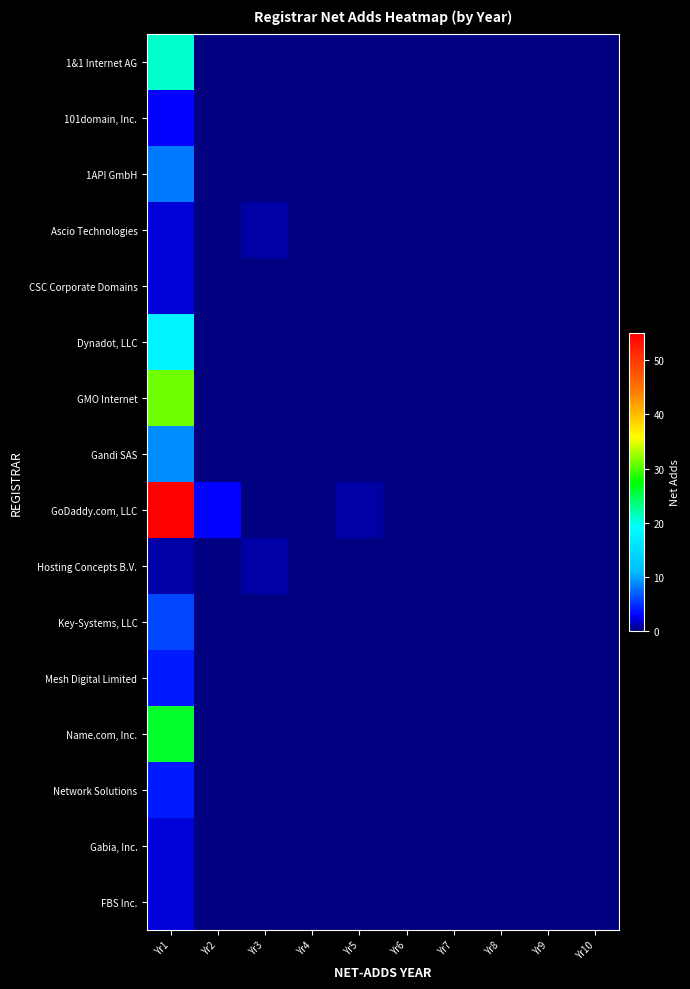

Reading right to left, extract all data points from this chart.

1&1 Internet AG: Yr10=0	Yr9=0	Yr8=0	Yr7=0	Yr6=0	Yr5=0	Yr4=0	Yr3=0	Yr2=0	Yr1=21
101domain, Inc.: Yr10=0	Yr9=0	Yr8=0	Yr7=0	Yr6=0	Yr5=0	Yr4=0	Yr3=0	Yr2=0	Yr1=3
1API GmbH: Yr10=0	Yr9=0	Yr8=0	Yr7=0	Yr6=0	Yr5=0	Yr4=0	Yr3=0	Yr2=0	Yr1=8
Ascio Technologies: Yr10=0	Yr9=0	Yr8=0	Yr7=0	Yr6=0	Yr5=0	Yr4=0	Yr3=1	Yr2=0	Yr1=2
CSC Corporate Domains: Yr10=0	Yr9=0	Yr8=0	Yr7=0	Yr6=0	Yr5=0	Yr4=0	Yr3=0	Yr2=0	Yr1=2
Dynadot, LLC: Yr10=0	Yr9=0	Yr8=0	Yr7=0	Yr6=0	Yr5=0	Yr4=0	Yr3=0	Yr2=0	Yr1=18
GMO Internet: Yr10=0	Yr9=0	Yr8=0	Yr7=0	Yr6=0	Yr5=0	Yr4=0	Yr3=0	Yr2=0	Yr1=31
Gandi SAS: Yr10=0	Yr9=0	Yr8=0	Yr7=0	Yr6=0	Yr5=0	Yr4=0	Yr3=0	Yr2=0	Yr1=9
GoDaddy.com, LLC: Yr10=0	Yr9=0	Yr8=0	Yr7=0	Yr6=0	Yr5=1	Yr4=0	Yr3=0	Yr2=3	Yr1=55
Hosting Concepts B.V.: Yr10=0	Yr9=0	Yr8=0	Yr7=0	Yr6=0	Yr5=0	Yr4=0	Yr3=1	Yr2=0	Yr1=1
Key-Systems, LLC: Yr10=0	Yr9=0	Yr8=0	Yr7=0	Yr6=0	Yr5=0	Yr4=0	Yr3=0	Yr2=0	Yr1=6
Mesh Digital Limited: Yr10=0	Yr9=0	Yr8=0	Yr7=0	Yr6=0	Yr5=0	Yr4=0	Yr3=0	Yr2=0	Yr1=4
Name.com, Inc.: Yr10=0	Yr9=0	Yr8=0	Yr7=0	Yr6=0	Yr5=0	Yr4=0	Yr3=0	Yr2=0	Yr1=26
Network Solutions: Yr10=0	Yr9=0	Yr8=0	Yr7=0	Yr6=0	Yr5=0	Yr4=0	Yr3=0	Yr2=0	Yr1=4
Gabia, Inc.: Yr10=0	Yr9=0	Yr8=0	Yr7=0	Yr6=0	Yr5=0	Yr4=0	Yr3=0	Yr2=0	Yr1=2
FBS Inc.: Yr10=0	Yr9=0	Yr8=0	Yr7=0	Yr6=0	Yr5=0	Yr4=0	Yr3=0	Yr2=0	Yr1=2